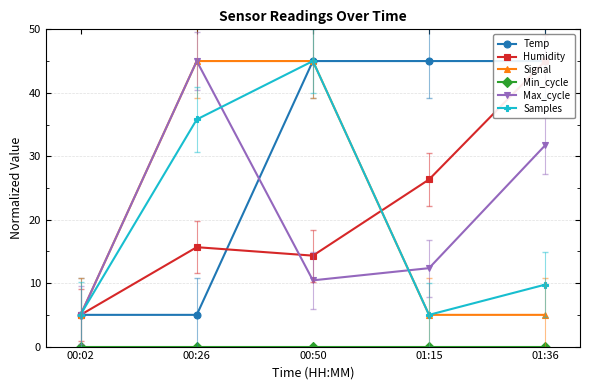

Reading left to right, transcribe all the data shown in this chart.

Temp: 5.0	5.0	45.0	45.0	45.0
Humidity: 5.0	15.7	14.3	26.3	45.0
Signal: 5.0	45.0	45.0	5.0	5.0
Min_cycle: 0.0	0.0	0.0	0.0	0.0
Max_cycle: 5.0	45.0	10.4	12.4	31.7
Samples: 5.1	35.8	45.0	5.0	9.8